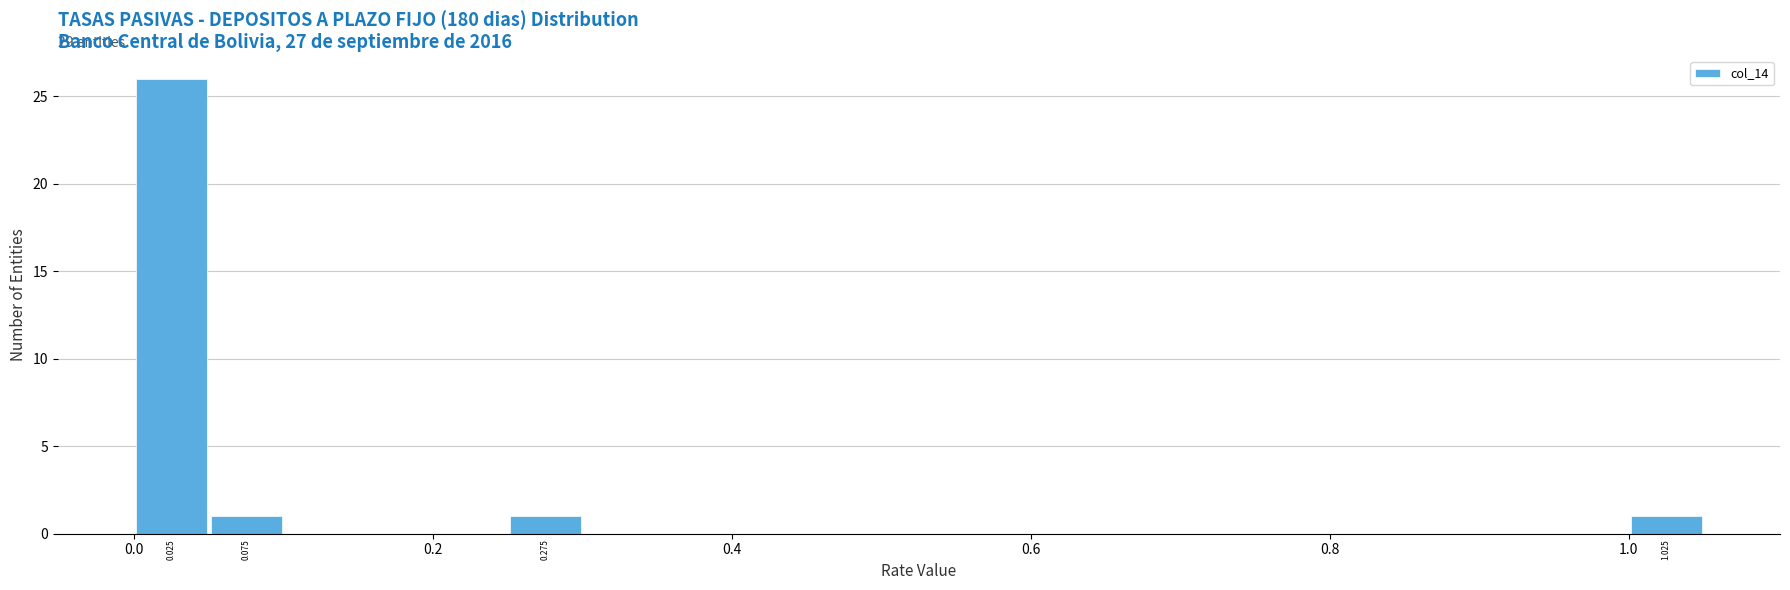

Around what value on the x-axis is the tallest bar? Give the approximate position of its centre, as read against the axis.

0.02